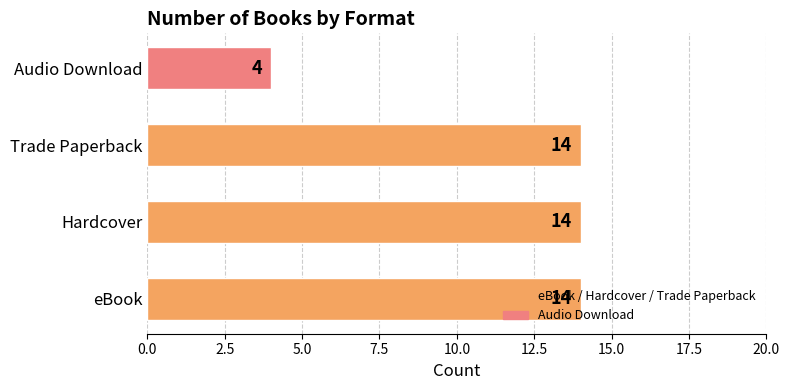

Which has a higher value, Trade Paperback or Audio Download?

Trade Paperback